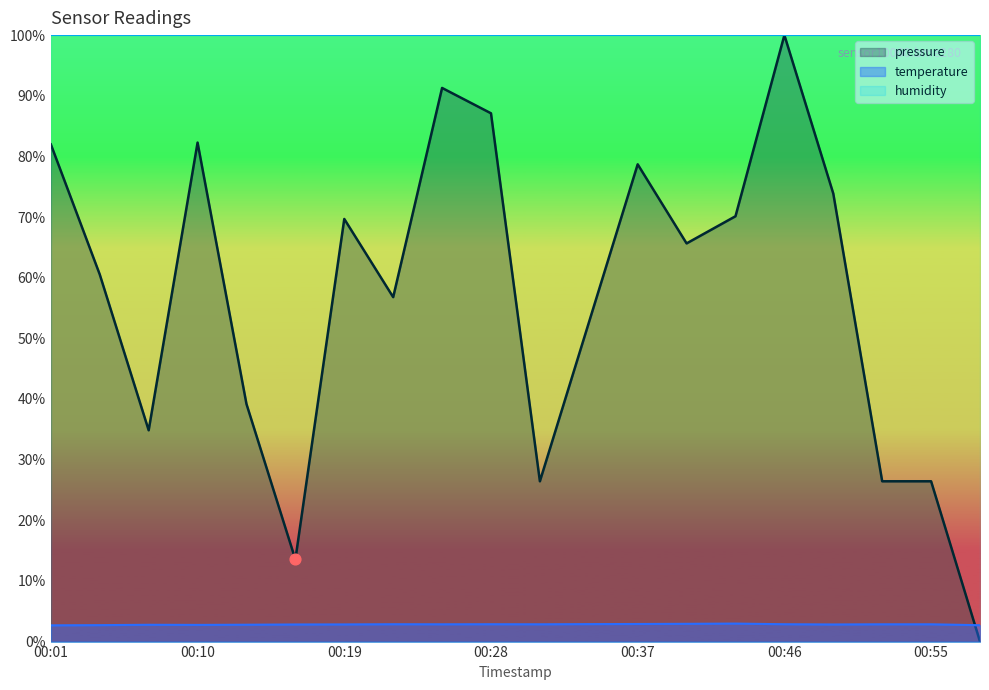

Which series has the largest Y range (max minus min)?

pressure